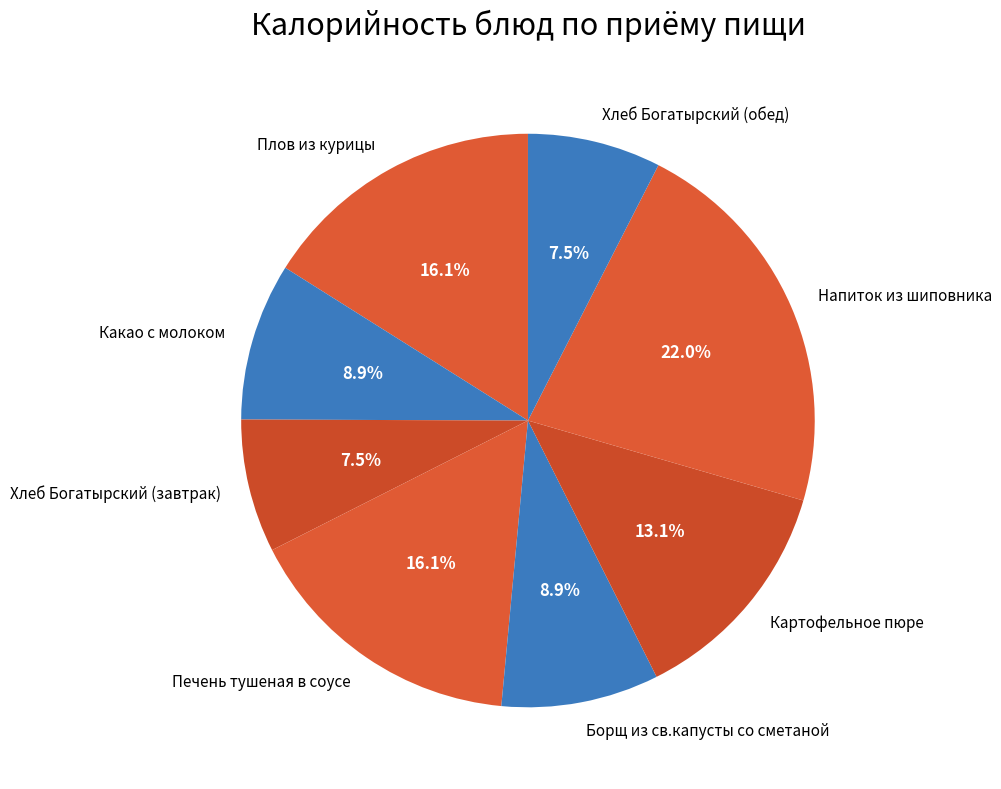

To the nearest percent, what is the combined percentage of Картофельное пюре and Печень тушеная в соусе?

29%